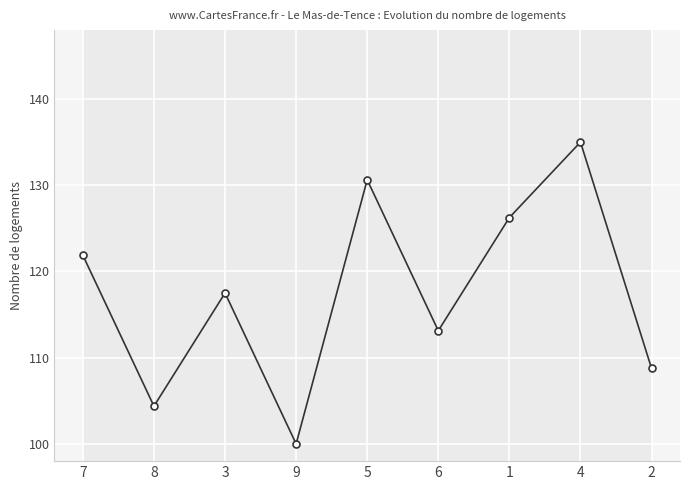

Is this an area chart (filled region under the line)?

No